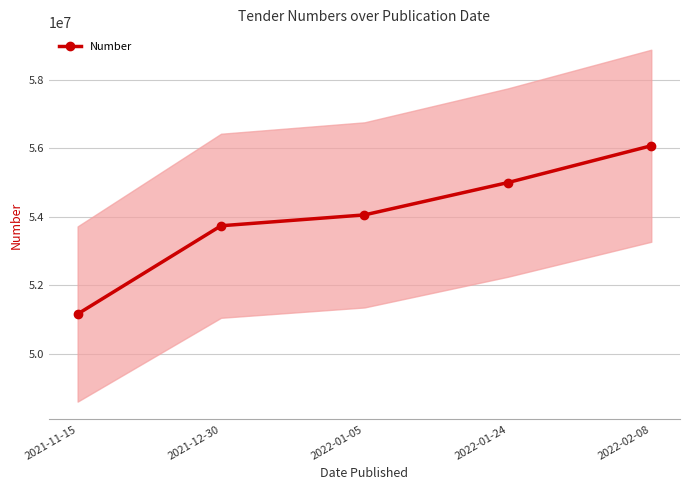

Reading left to right, transcribe all the data shown in this chart.

2021-11-15=51158734	2021-12-30=53735629	2022-01-05=54052917	2022-01-24=54996578	2022-02-08=56072303